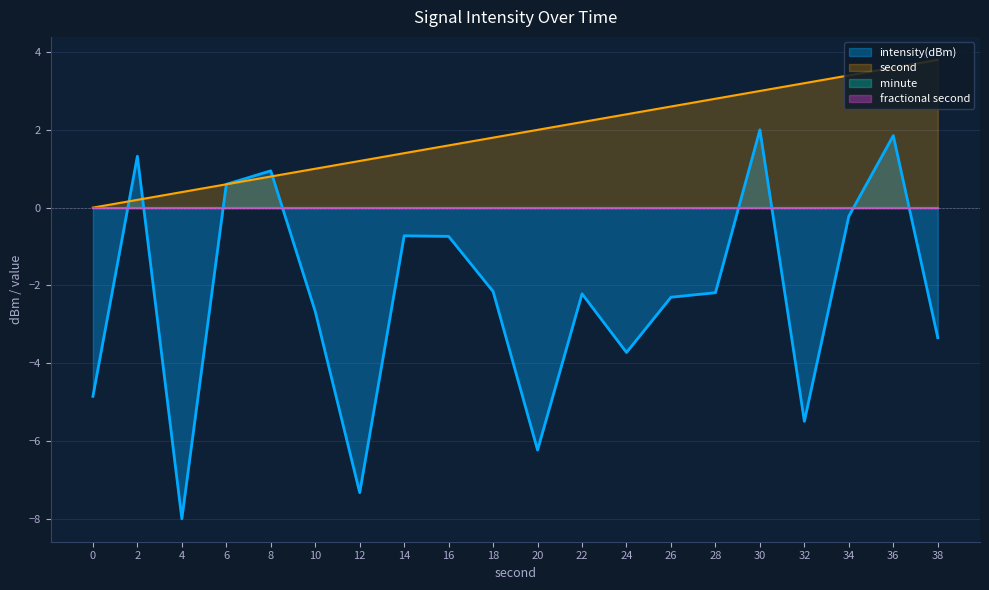

How many lines are shown in the chart?

4